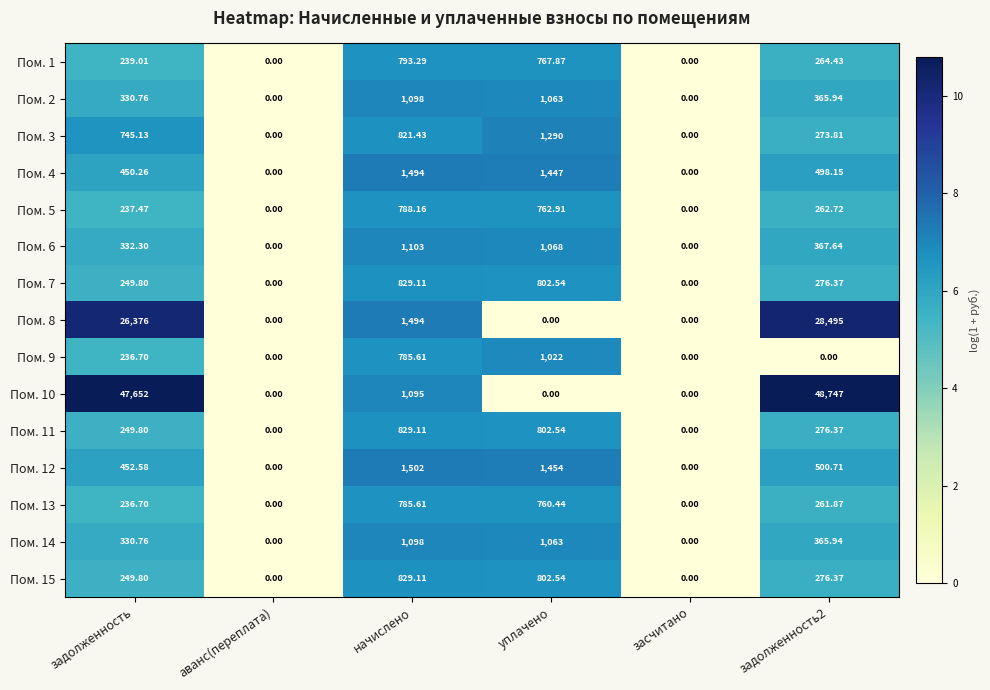

Which series has the largest range (max minus min)?

Пом. 10